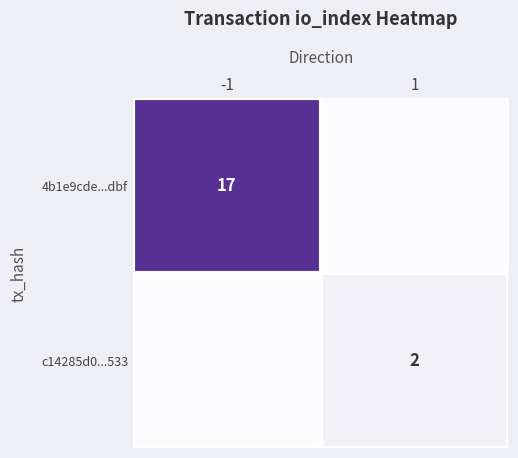

Between 1 and -1, which is larger?

-1